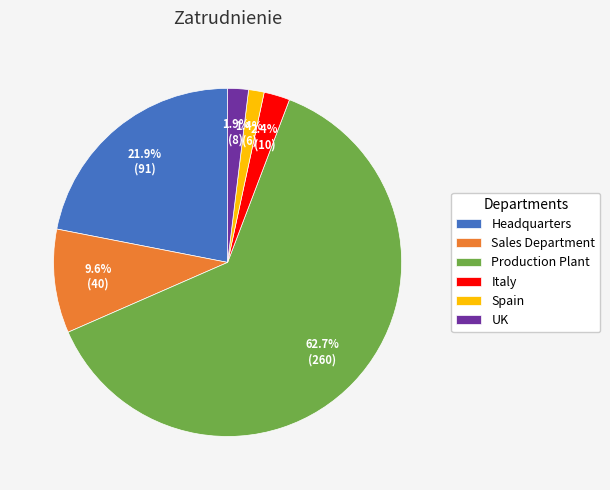

Which slice is the largest?

Production Plant